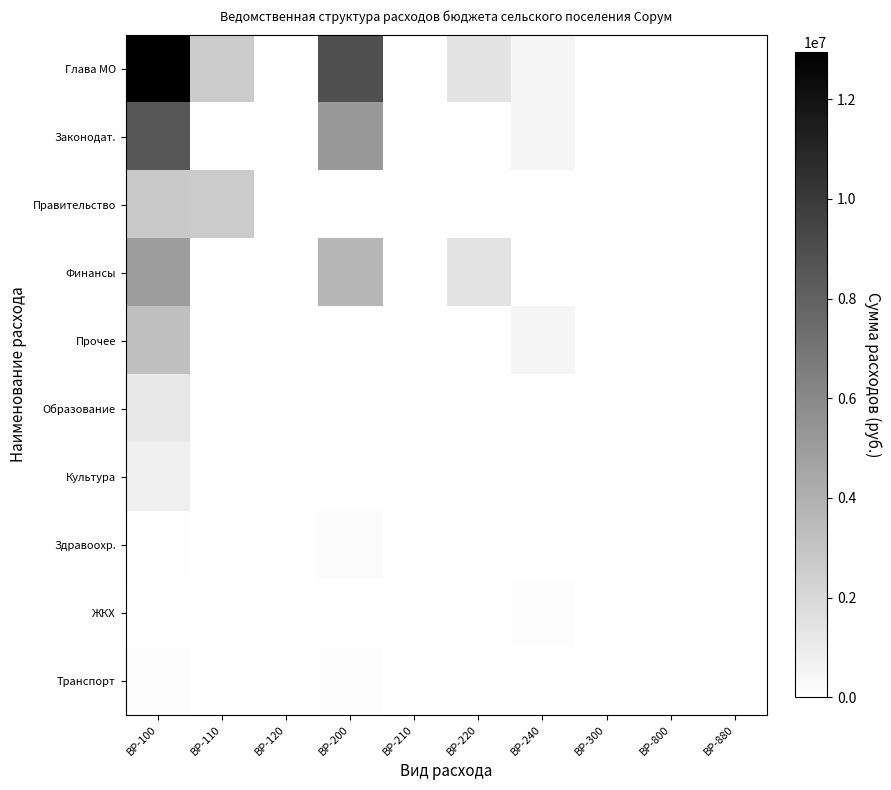

At which category is the sum across all series the highest?

ВР-100